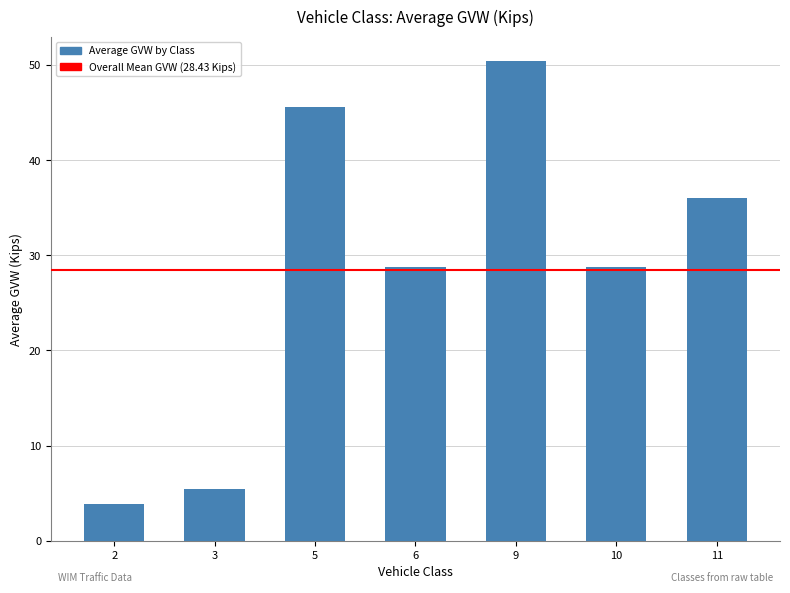

What is the sum of all values?

199.0